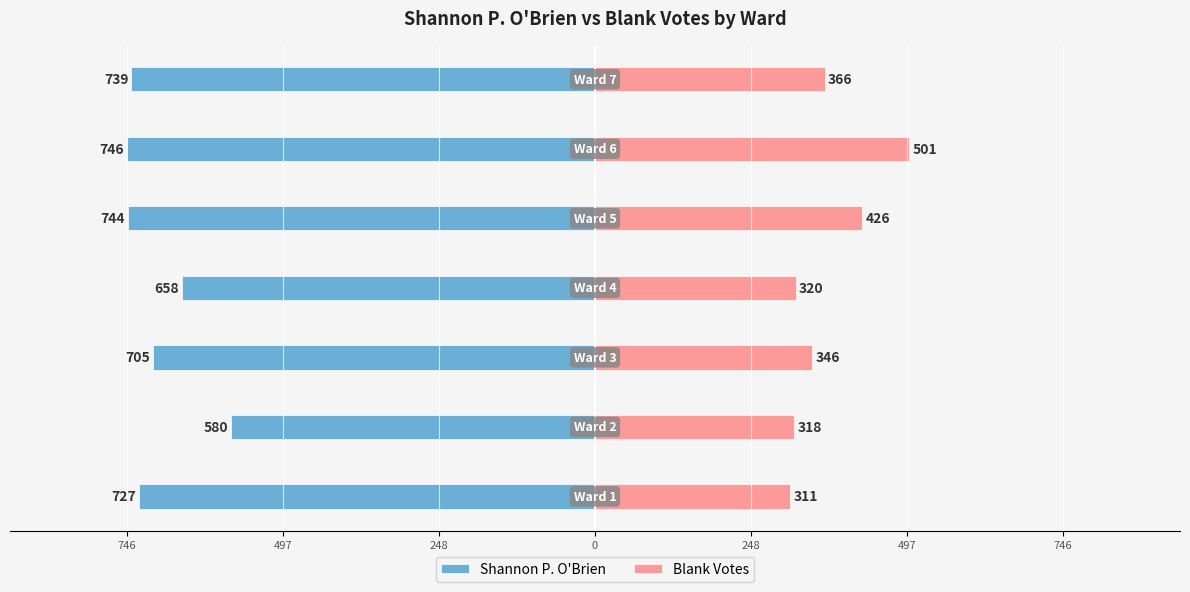

The Shannon P. O'Brien series shows -1047 at 746. True or false?

False